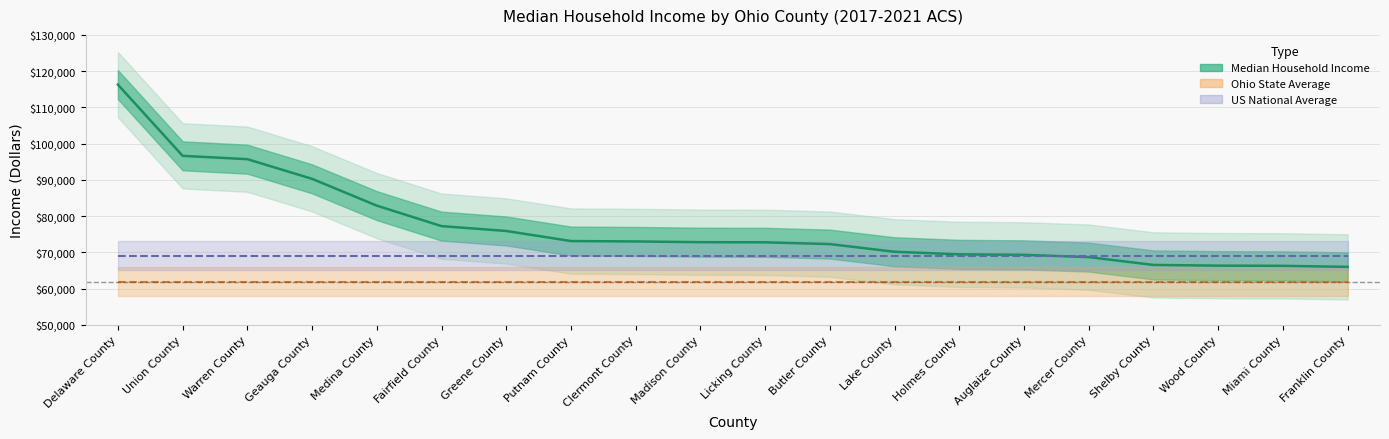

What is the change in value from Delaware County to Warren County?

-20575